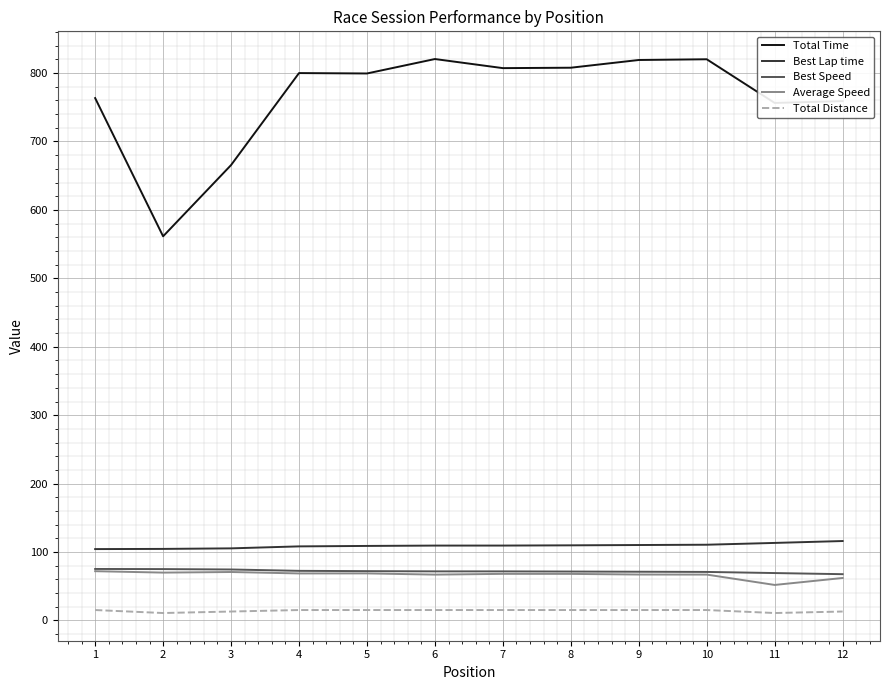

How many distinct data groups are displayed?

5